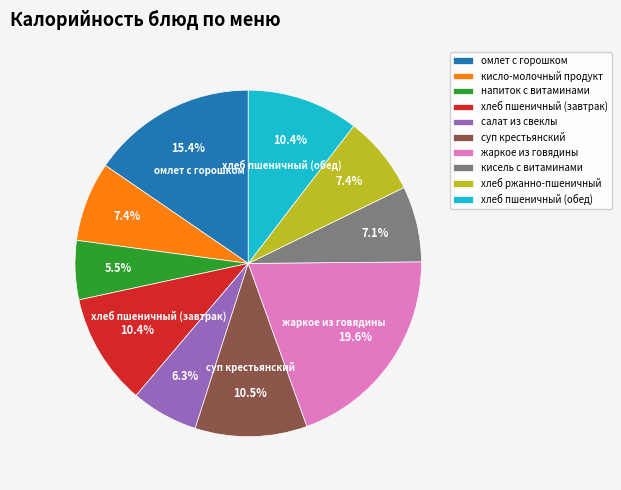

Which slice is the largest?

жаркое из говядины